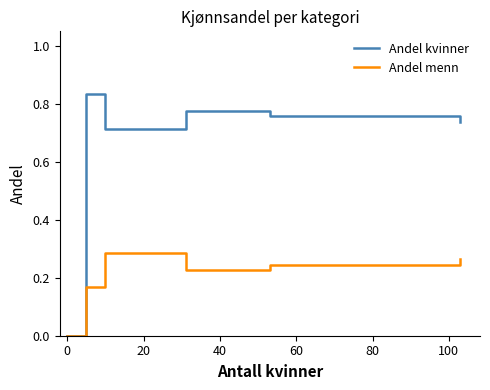

How many values in the Andel kvinner series exceed 0?

5